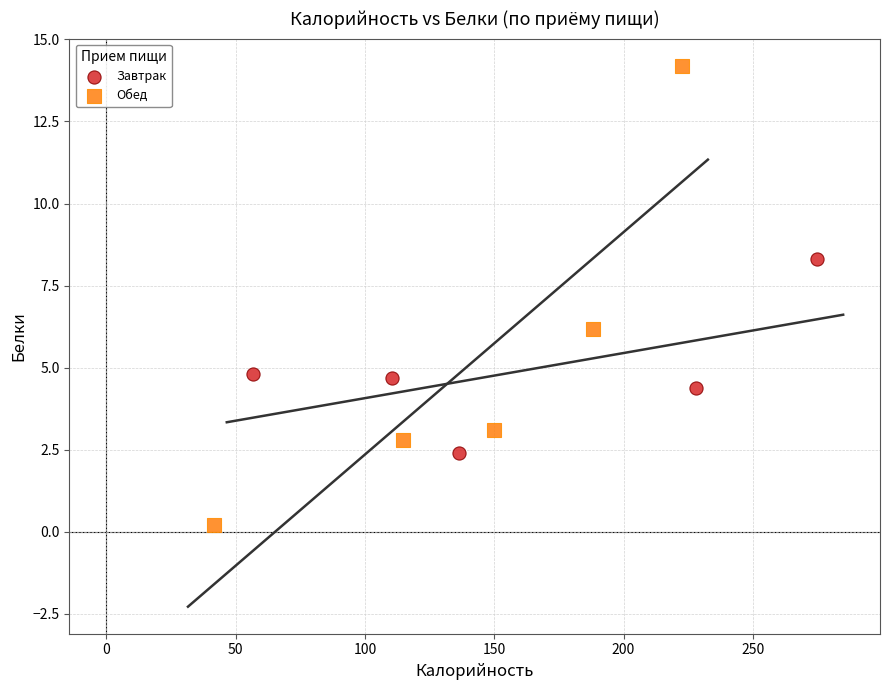

Which series contains the highest Y value?

Обед